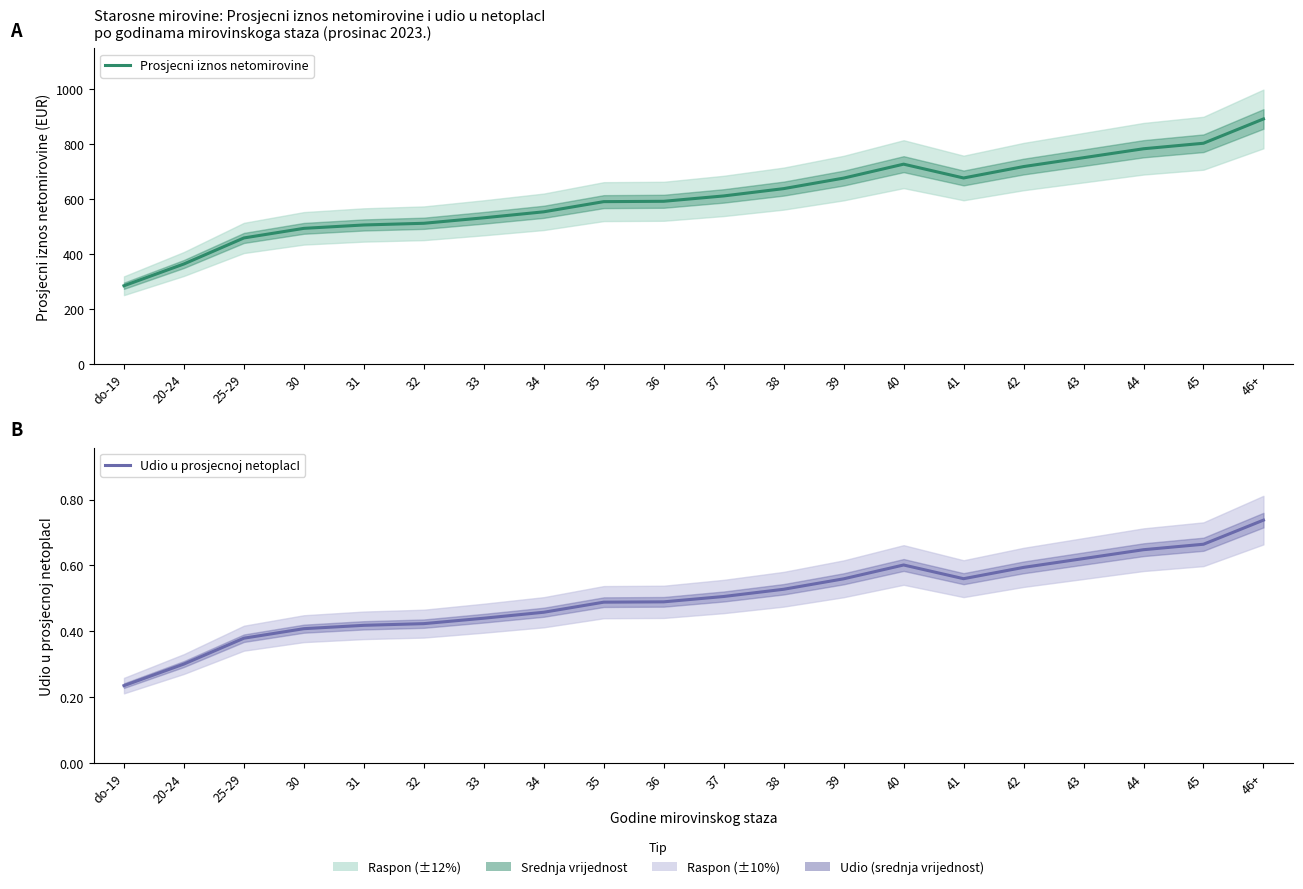

The Udio u prosjecnoj netoplacI series shows 0.4 at 25-29. True or false?

True